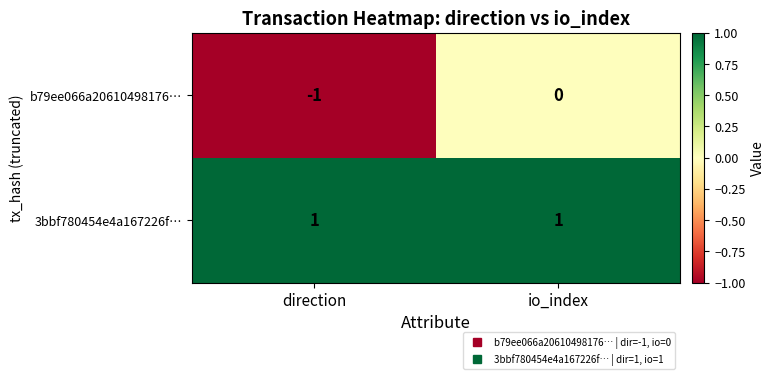

Reading left to right, extract all data points from this chart.

b79ee066a20610498176…: -1	0
3bbf780454e4a167226f…: 1	1